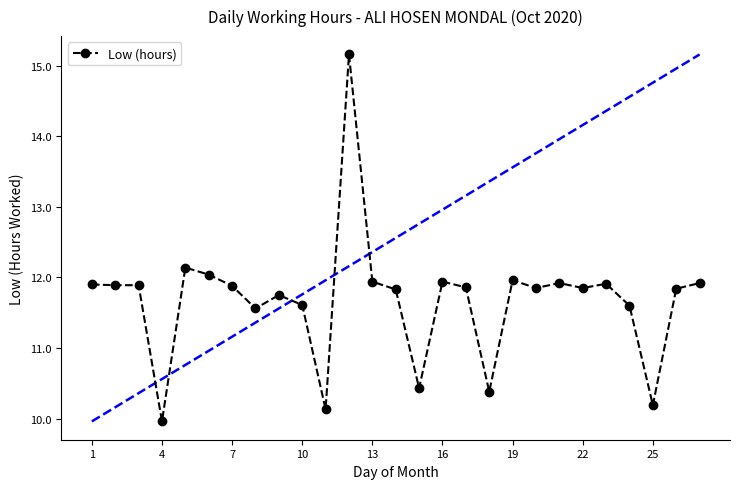

What is the maximum value shown in the chart?

15.2